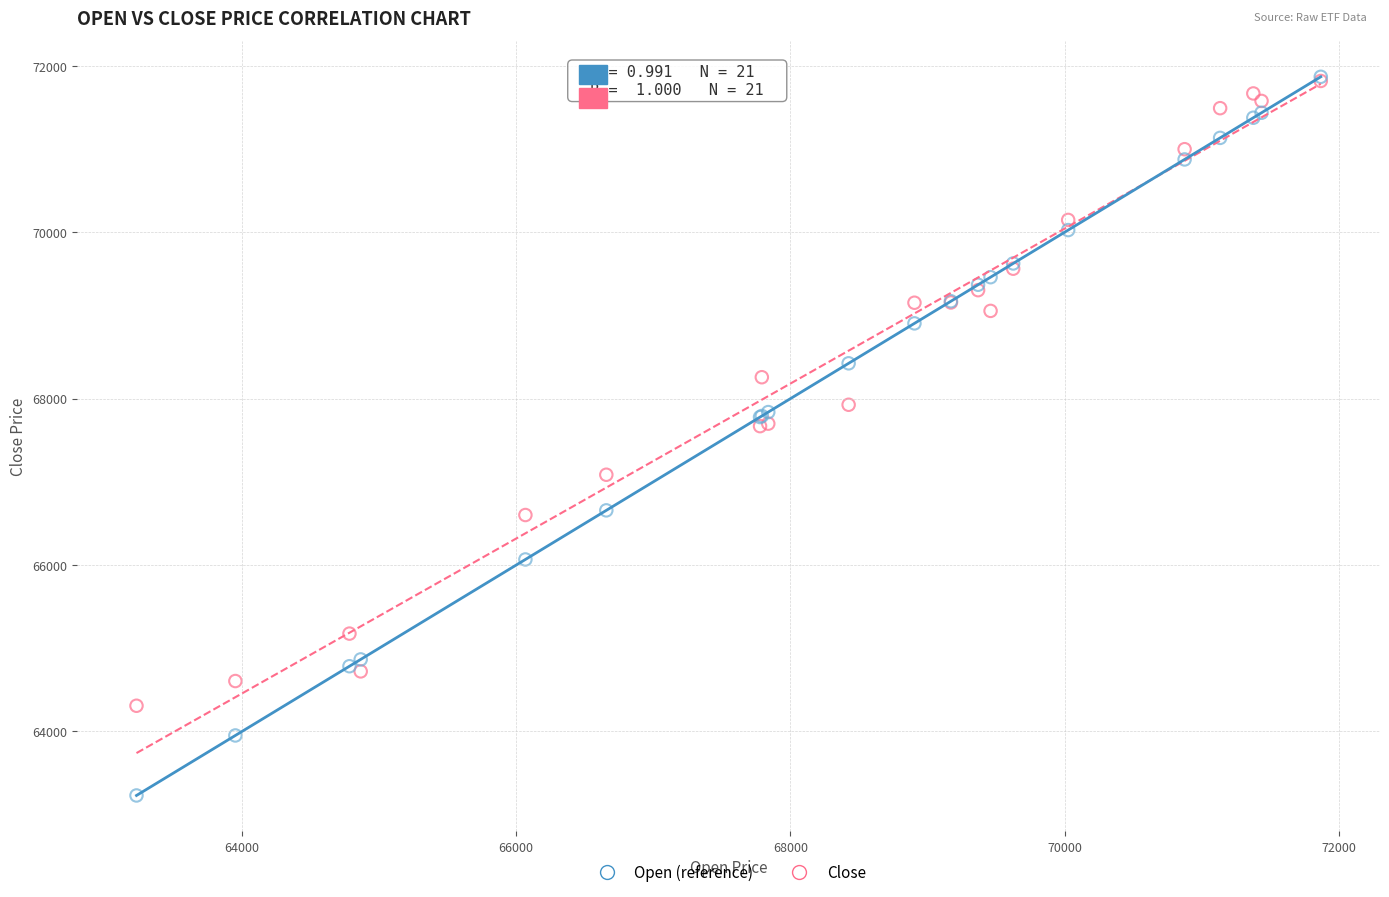

What are all the series names shown in the legend?

Open (reference), Close